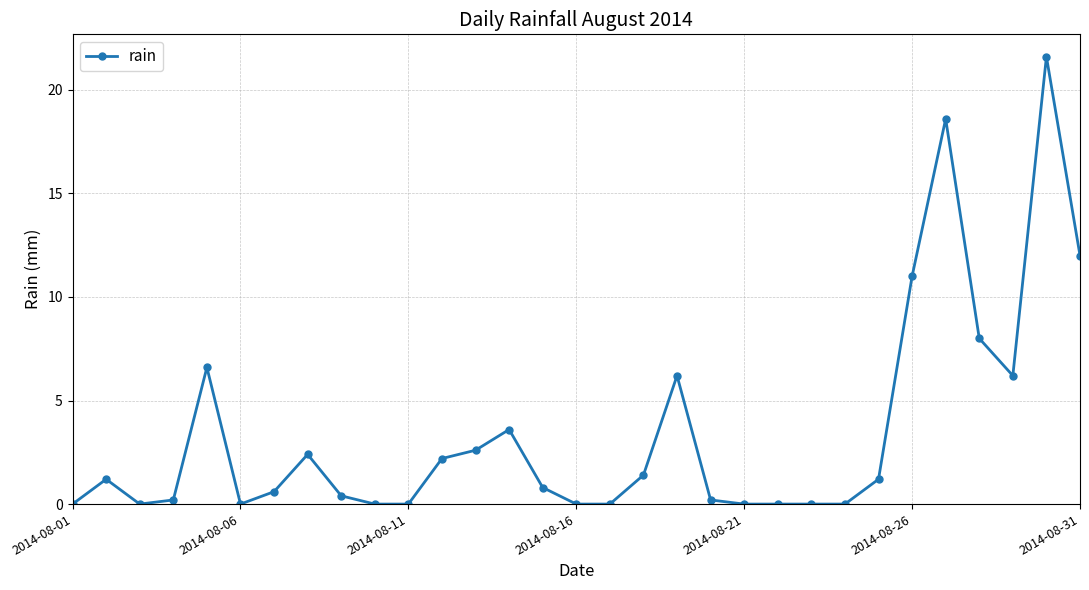

Reading left to right, extract all data points from this chart.

0.0	1.2	0.0	0.2	6.6	0.0	0.6	2.4	0.4	0.0	0.0	2.2	2.6	3.6	0.8	0.0	0.0	1.4	6.2	0.2	0.0	0.0	0.0	0.0	1.2	11.0	18.6	8.0	6.2	21.6	12.0